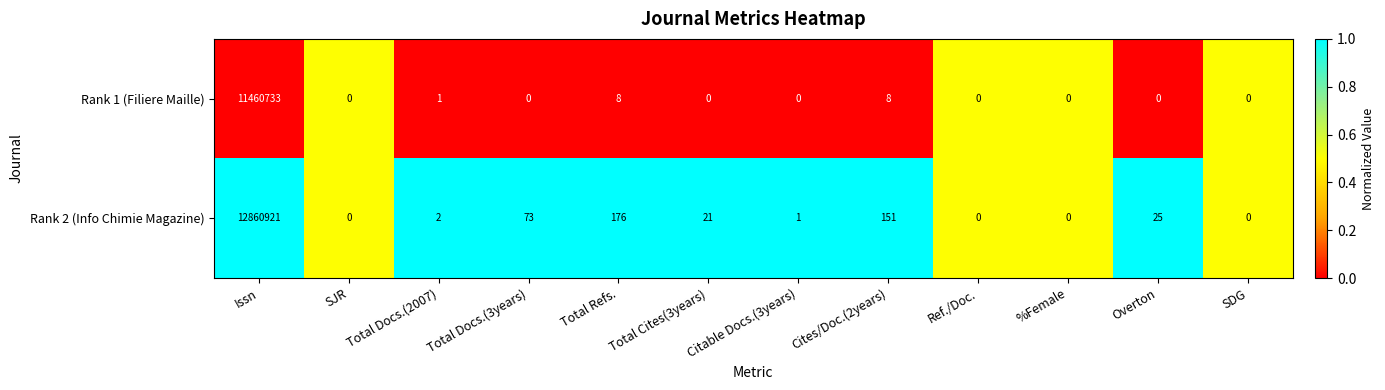

How many distinct data groups are displayed?

2